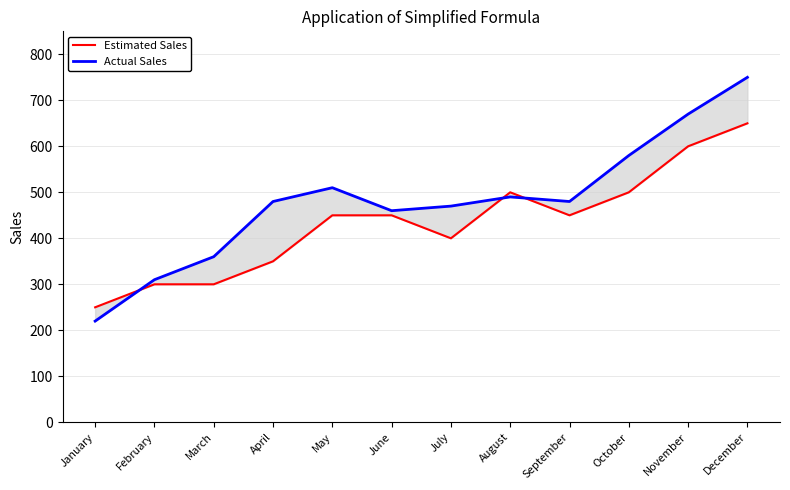

Which series has the largest total across all categories?

Actual Sales